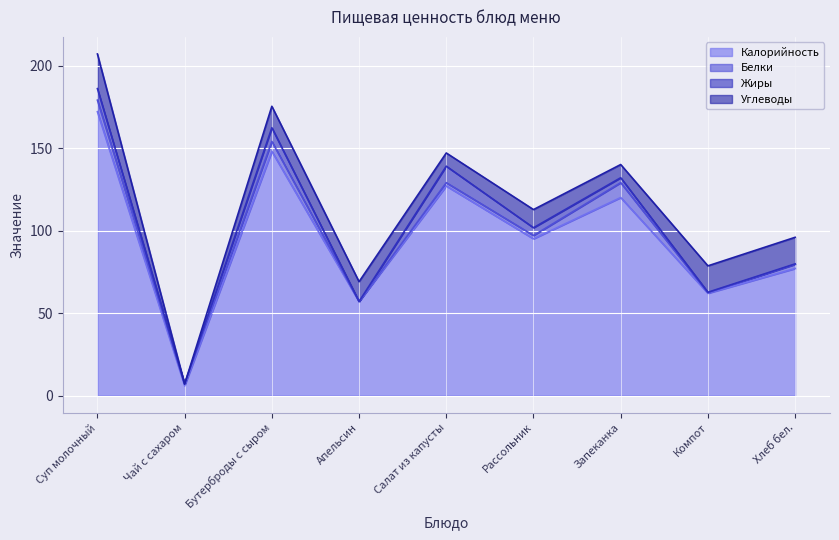

Which series has the largest range (max minus min)?

Калорийность